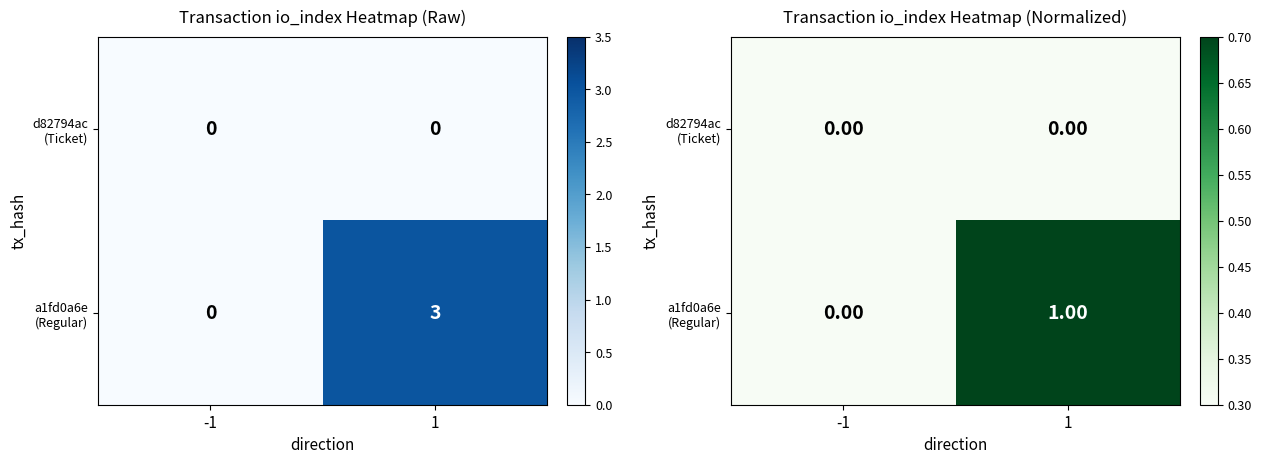

Rank the series by their average value, from highest to lowest.

a1fd0a6e (Regular), d82794ac (Ticket)